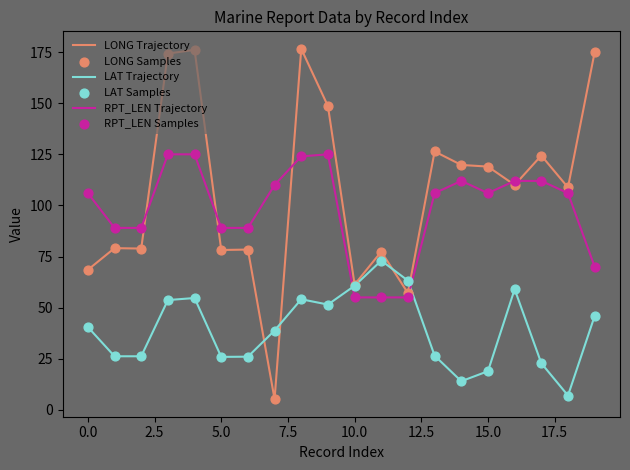

Which series has the largest range (max minus min)?

LONG Trajectory